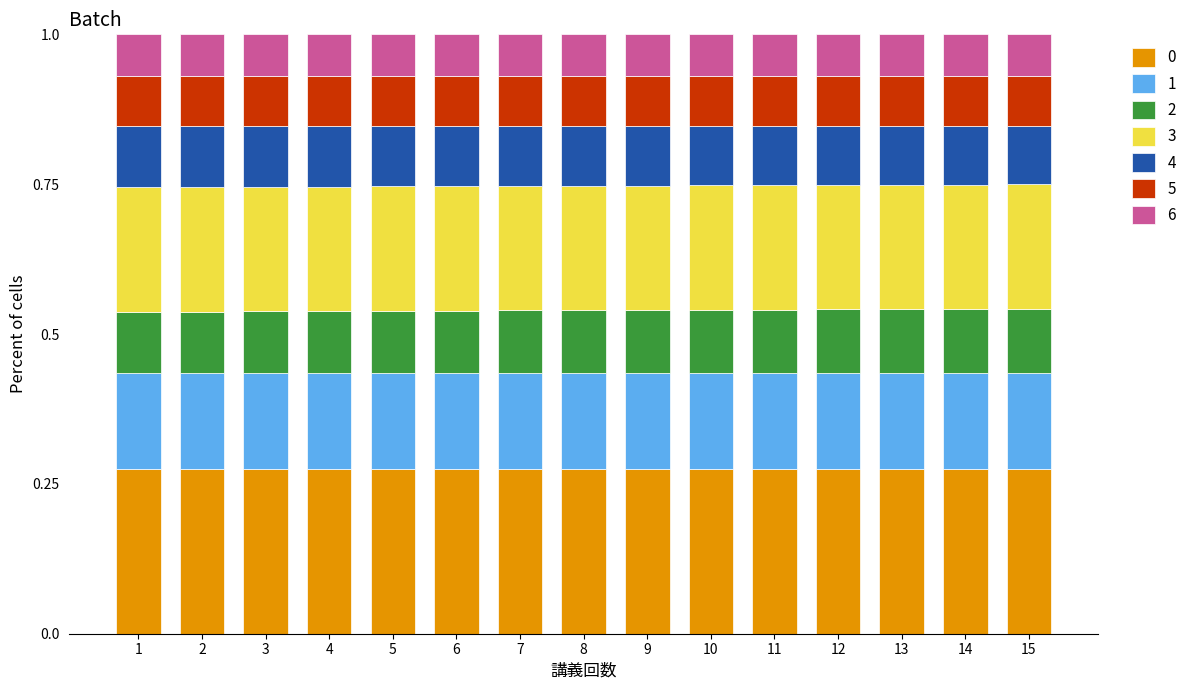

What is the total value across all series at 12?

1.0